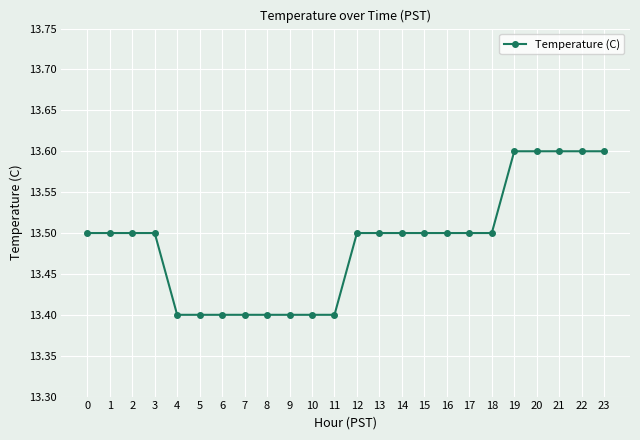

Reading left to right, transcribe all the data shown in this chart.

13.5	13.5	13.5	13.5	13.4	13.4	13.4	13.4	13.4	13.4	13.4	13.4	13.5	13.5	13.5	13.5	13.5	13.5	13.5	13.6	13.6	13.6	13.6	13.6